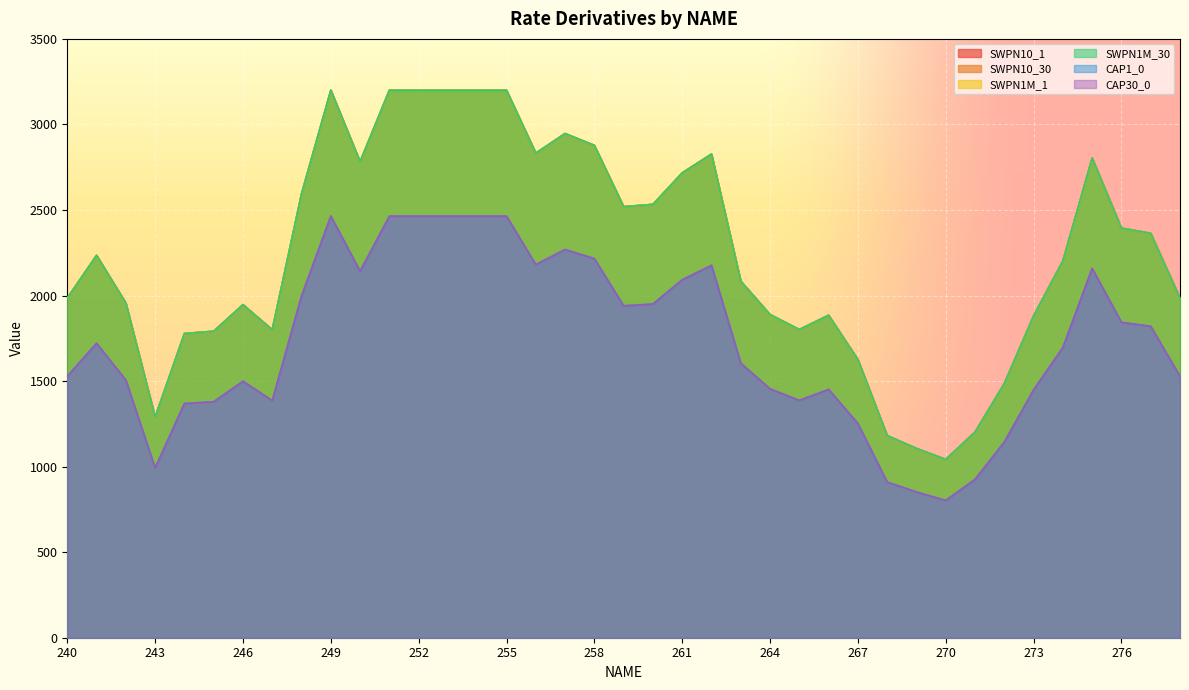

Reading right to left, extract all data points from this chart.

SWPN10_1: 1984.6	2363.7	2394.0	2803.2	2202.7	1880.9	1485.5	1202.1	1042.1	1106.5	1181.5	1625.9	1884.8	1801.3	1888.8	2083.9	2826.6	2716.9	2532.7	2519.2	2877.5	2946.8	2832.1	3200.0	3200.0	3200.0	3200.0	3200.0	2782.1	3200.0	2594.6	1800.1	1946.5	1791.3	1777.6	1288.8	1955.9	2234.7	1985.0
SWPN10_30: 1984.6	2363.7	2394.0	2803.2	2202.7	1880.9	1485.5	1202.1	1042.1	1106.5	1181.5	1625.9	1884.8	1801.3	1888.8	2083.9	2826.6	2716.9	2532.7	2519.2	2877.5	2946.8	2832.1	3200.0	3200.0	3200.0	3200.0	3200.0	2782.1	3200.0	2594.6	1800.1	1946.5	1791.3	1777.6	1288.8	1955.9	2234.7	1985.0
SWPN1M_1: 1984.6	2363.7	2394.0	2803.2	2202.7	1880.9	1485.5	1202.1	1042.1	1106.5	1181.5	1625.9	1884.8	1801.3	1888.8	2083.9	2826.6	2716.9	2532.7	2519.2	2877.5	2946.8	2832.1	3200.0	3200.0	3200.0	3200.0	3200.0	2782.1	3200.0	2594.6	1800.1	1946.5	1791.3	1777.6	1288.8	1955.9	2234.7	1985.0
SWPN1M_30: 1984.6	2363.7	2394.0	2803.2	2202.7	1880.9	1485.5	1202.1	1042.1	1106.5	1181.5	1625.9	1884.8	1801.3	1888.8	2083.9	2826.6	2716.9	2532.7	2519.2	2877.5	2946.8	2832.1	3200.0	3200.0	3200.0	3200.0	3200.0	2782.1	3200.0	2594.6	1800.1	1946.5	1791.3	1777.6	1288.8	1955.9	2234.7	1985.0
CAP1_0: 1528.1	1820.1	1843.3	2158.4	1696.1	1448.3	1143.8	925.6	802.4	852.0	909.7	1251.9	1451.3	1387.0	1454.4	1604.6	2176.5	2092.0	1950.2	1939.8	2215.7	2269.0	2180.7	2464.0	2464.0	2464.0	2464.0	2464.0	2142.2	2464.0	1997.9	1386.0	1498.8	1379.3	1368.7	992.4	1506.0	1720.7	1528.4
CAP30_0: 1528.1	1820.1	1843.3	2158.4	1696.1	1448.3	1143.8	925.6	802.4	852.0	909.7	1251.9	1451.3	1387.0	1454.4	1604.6	2176.5	2092.0	1950.2	1939.8	2215.7	2269.0	2180.7	2464.0	2464.0	2464.0	2464.0	2464.0	2142.2	2464.0	1997.9	1386.0	1498.8	1379.3	1368.7	992.4	1506.0	1720.7	1528.4